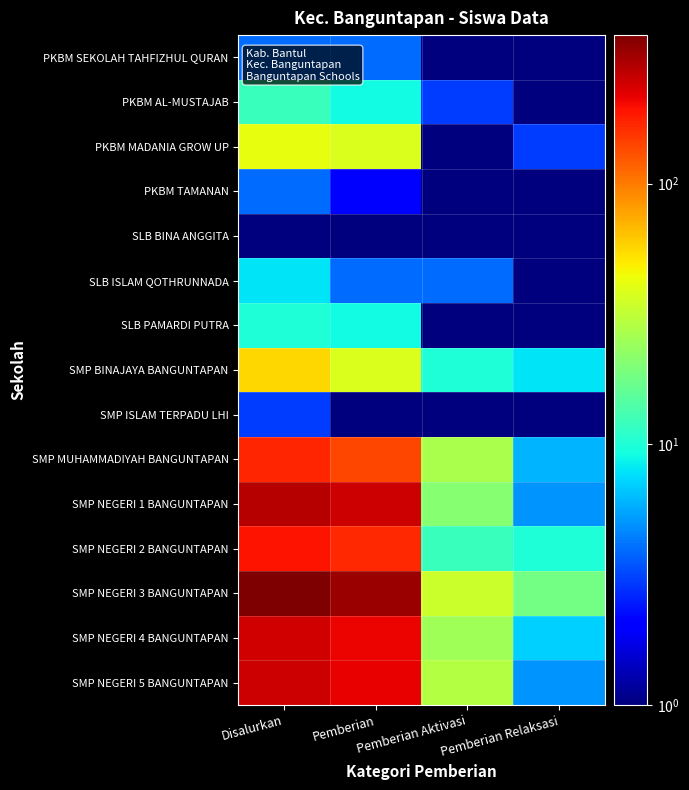

Reading left to right, what are all the values shown in this chart?

PKBM SEKOLAH TAHFIZHUL QURAN: Disalurkan=4.0	Pemberian=4.0	Pemberian Aktivasi=0.5	Pemberian Relaksasi=0.5
PKBM AL-MUSTAJAB: Disalurkan=12.0	Pemberian=9.0	Pemberian Aktivasi=3.0	Pemberian Relaksasi=0.5
PKBM MADANIA GROW UP: Disalurkan=42.0	Pemberian=38.0	Pemberian Aktivasi=1.0	Pemberian Relaksasi=3.0
PKBM TAMANAN: Disalurkan=4.0	Pemberian=2.0	Pemberian Aktivasi=1.0	Pemberian Relaksasi=1.0
SLB BINA ANGGITA: Disalurkan=1.0	Pemberian=0.5	Pemberian Aktivasi=0.5	Pemberian Relaksasi=1.0
SLB ISLAM QOTHRUNNADA: Disalurkan=8.0	Pemberian=4.0	Pemberian Aktivasi=4.0	Pemberian Relaksasi=0.5
SLB PAMARDI PUTRA: Disalurkan=10.0	Pemberian=9.0	Pemberian Aktivasi=0.5	Pemberian Relaksasi=1.0
SMP BINAJAYA BANGUNTAPAN: Disalurkan=56.0	Pemberian=38.0	Pemberian Aktivasi=10.0	Pemberian Relaksasi=8.0
SMP ISLAM TERPADU LHI: Disalurkan=3.0	Pemberian=1.0	Pemberian Aktivasi=1.0	Pemberian Relaksasi=1.0
SMP MUHAMMADIYAH BANGUNTAPAN: Disalurkan=172.0	Pemberian=139.0	Pemberian Aktivasi=27.0	Pemberian Relaksasi=6.0
SMP NEGERI 1 BANGUNTAPAN: Disalurkan=276.0	Pemberian=250.0	Pemberian Aktivasi=21.0	Pemberian Relaksasi=5.0
SMP NEGERI 2 BANGUNTAPAN: Disalurkan=190.0	Pemberian=168.0	Pemberian Aktivasi=12.0	Pemberian Relaksasi=10.0
SMP NEGERI 3 BANGUNTAPAN: Disalurkan=371.0	Pemberian=319.0	Pemberian Aktivasi=34.0	Pemberian Relaksasi=18.0
SMP NEGERI 4 BANGUNTAPAN: Disalurkan=241.0	Pemberian=209.0	Pemberian Aktivasi=25.0	Pemberian Relaksasi=7.0
SMP NEGERI 5 BANGUNTAPAN: Disalurkan=248.0	Pemberian=214.0	Pemberian Aktivasi=29.0	Pemberian Relaksasi=5.0